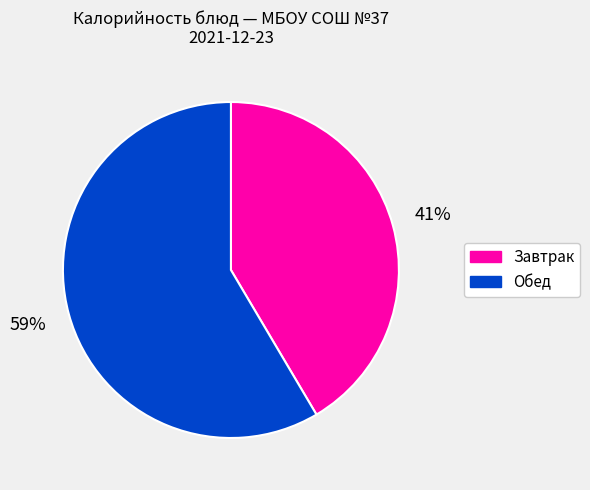

Is there any slice that represents more than half of the pie?

Yes